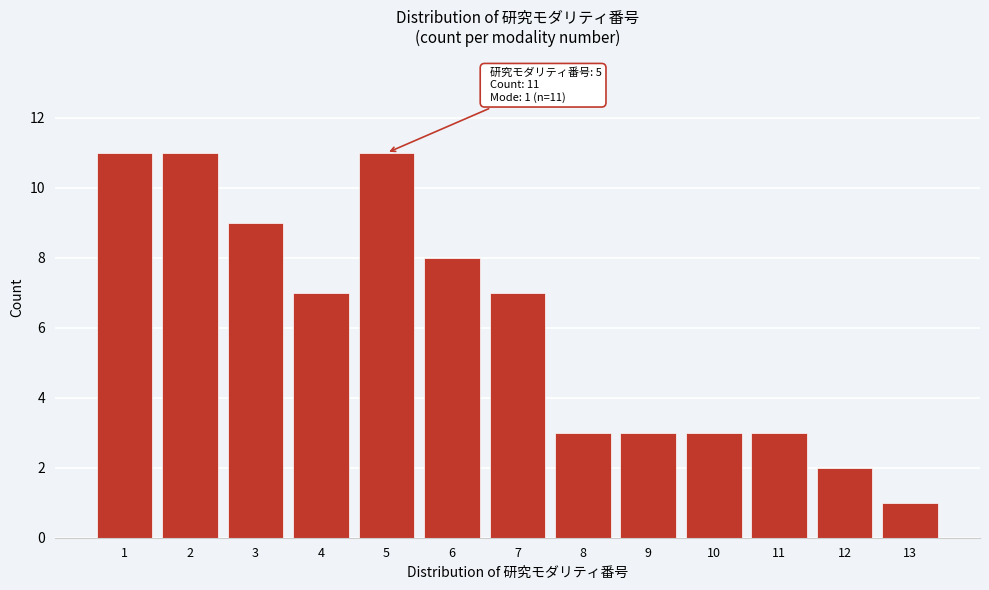

Reading right to left, extract all data points from this chart.

13=1	12=2	11=3	10=3	9=3	8=3	7=7	6=8	5=11	4=7	3=9	2=11	1=11